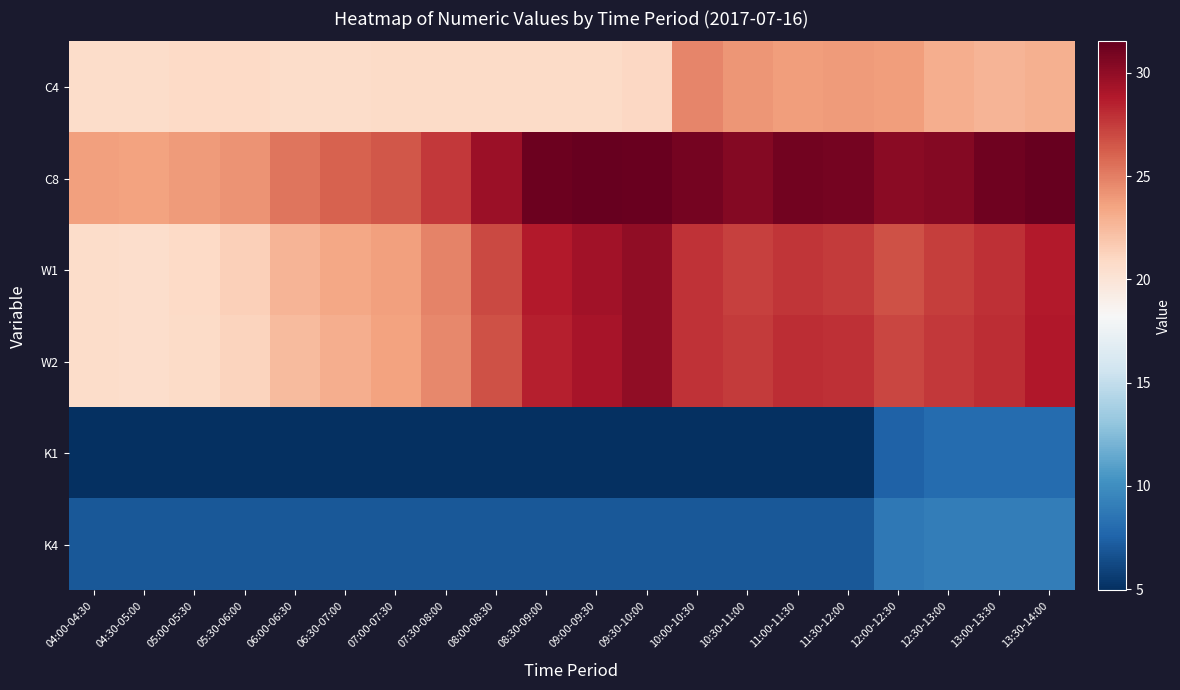

At which category does the chart reach its minimum across all series?

04:00-04:30